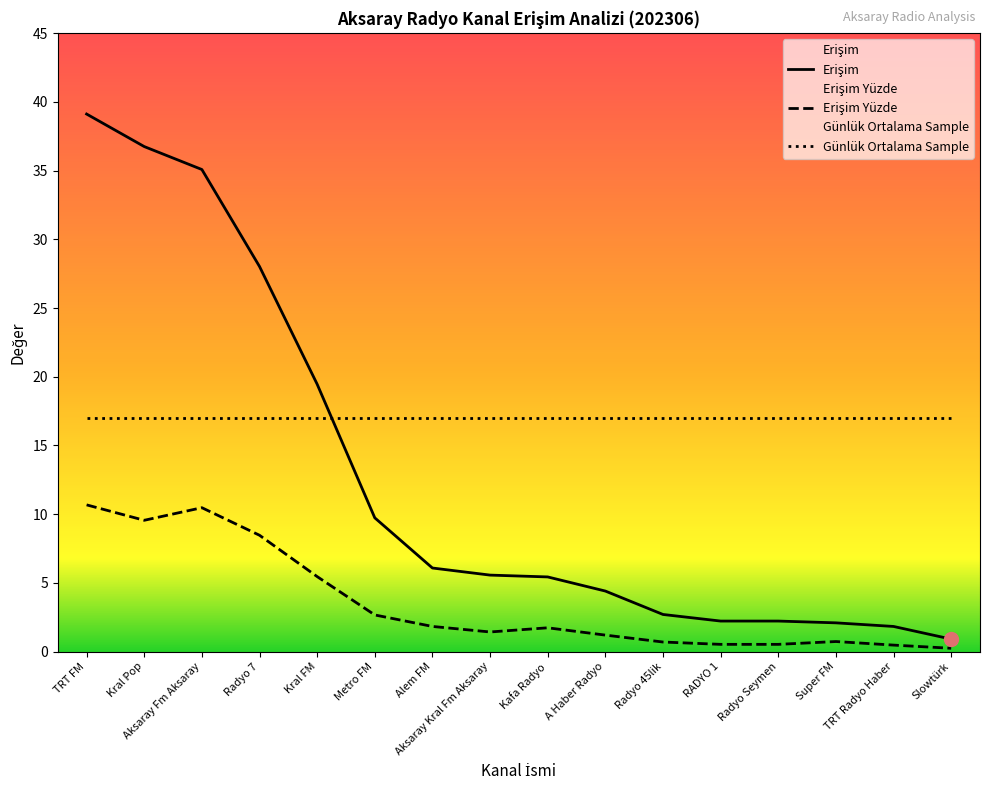

What position from the right is Radyo 7?

13